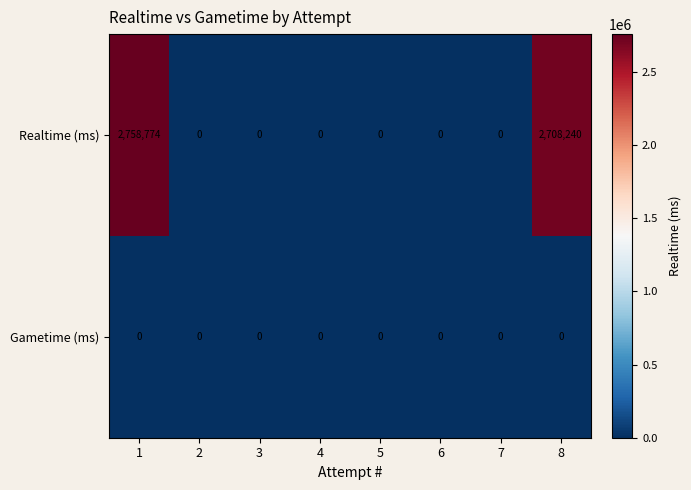

Reading left to right, list all the values displayed in this chart.

Realtime (ms): 2758774	0	0	0	0	0	0	2708240
Gametime (ms): 0	0	0	0	0	0	0	0